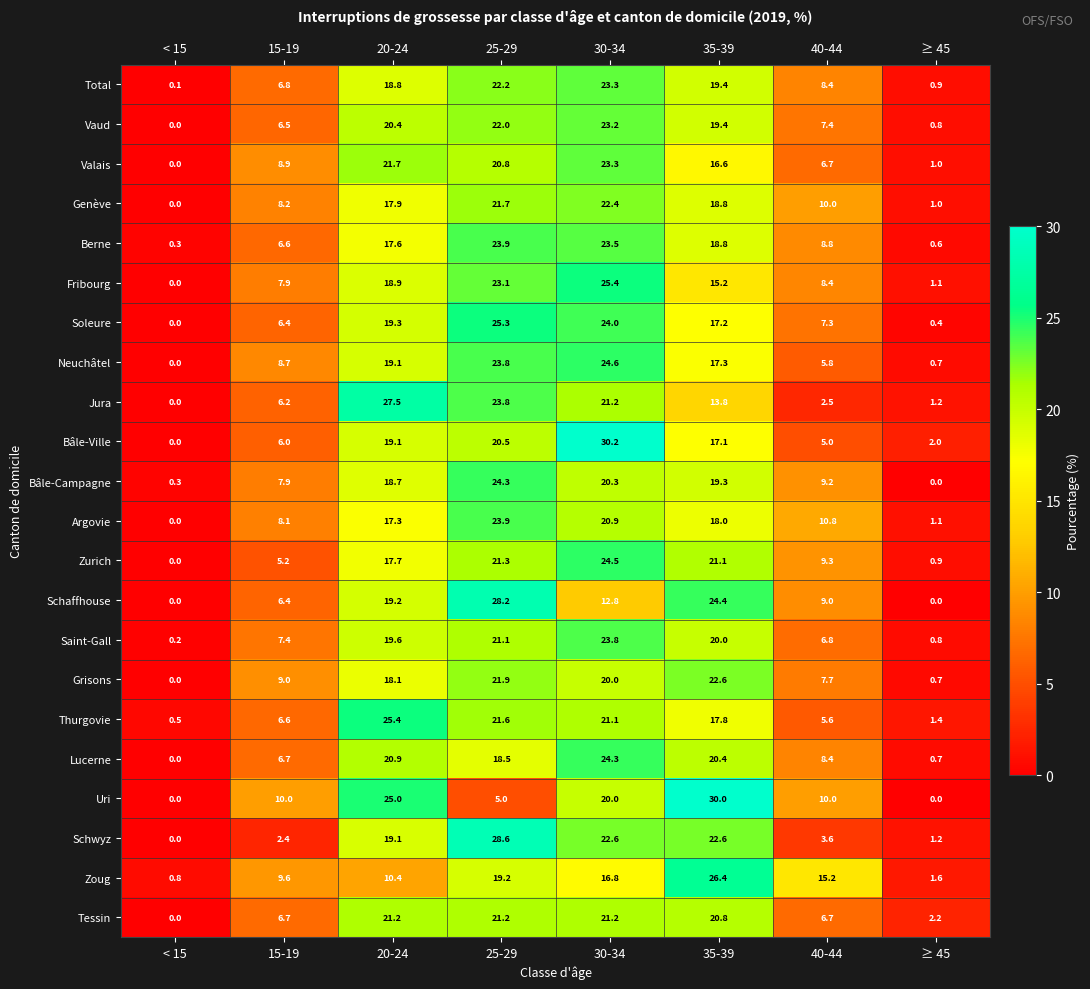

Is the value of Valais at ≥ 45 greater than the value of Argovie at 35-39?

No